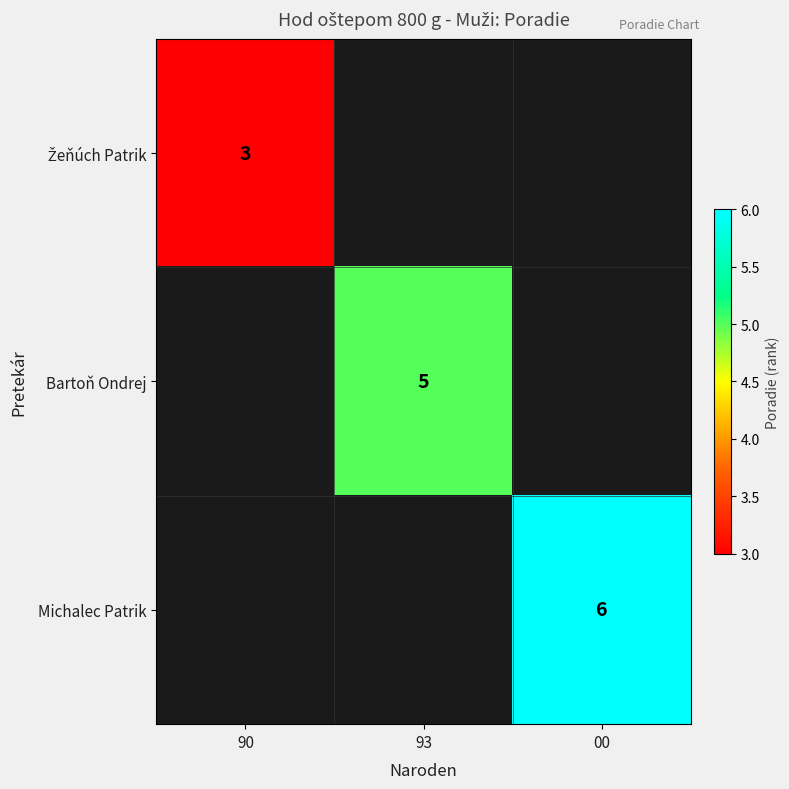

The Michalec Patrik series shows 2 at 00. True or false?

False